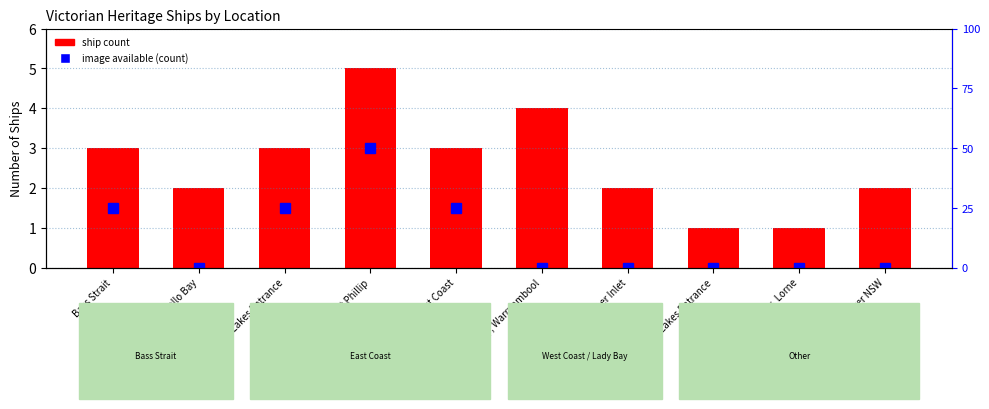

List the series in order of their peak value, lowest first.

image available (count), ship count